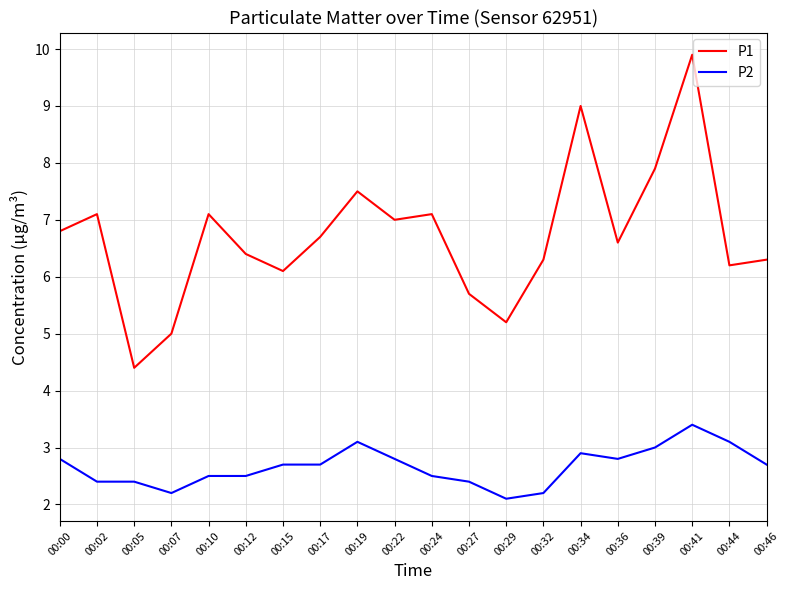

What is the lowest value of the P1 series?

4.4